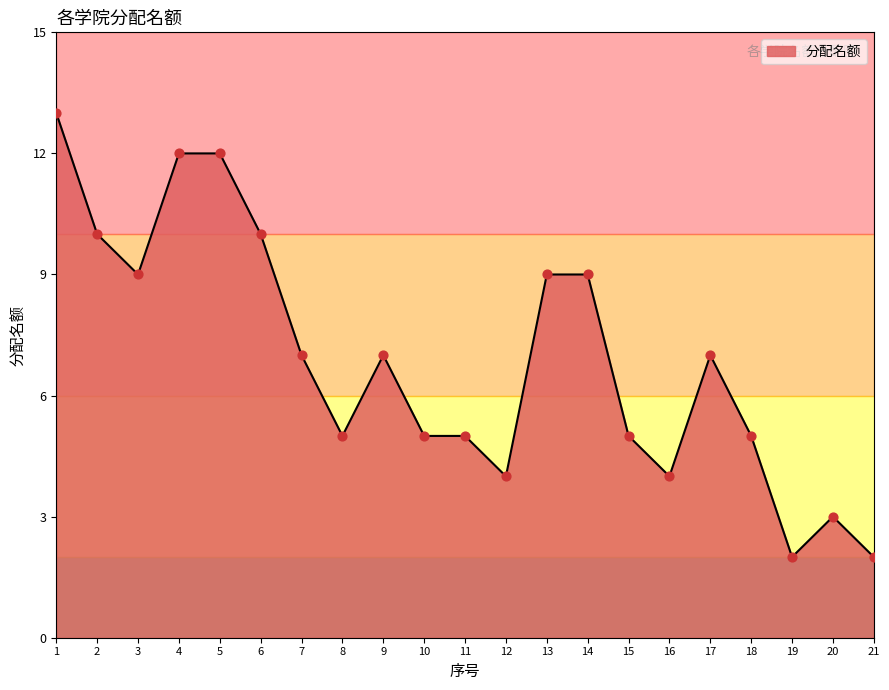

Which has a higher value, 20 or 6?

6